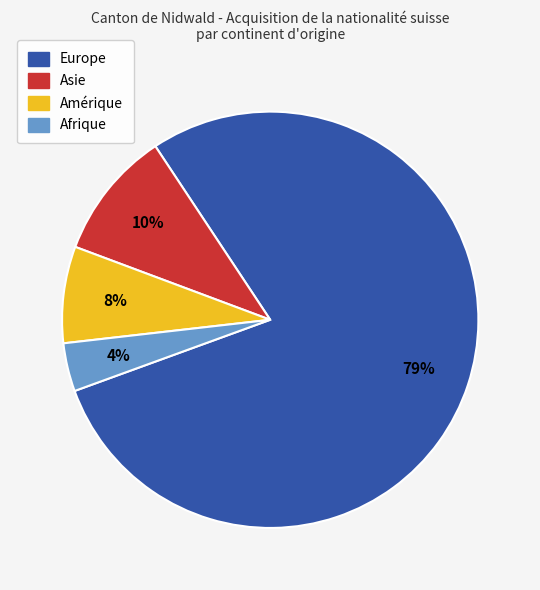

Which slice is the largest?

Europe